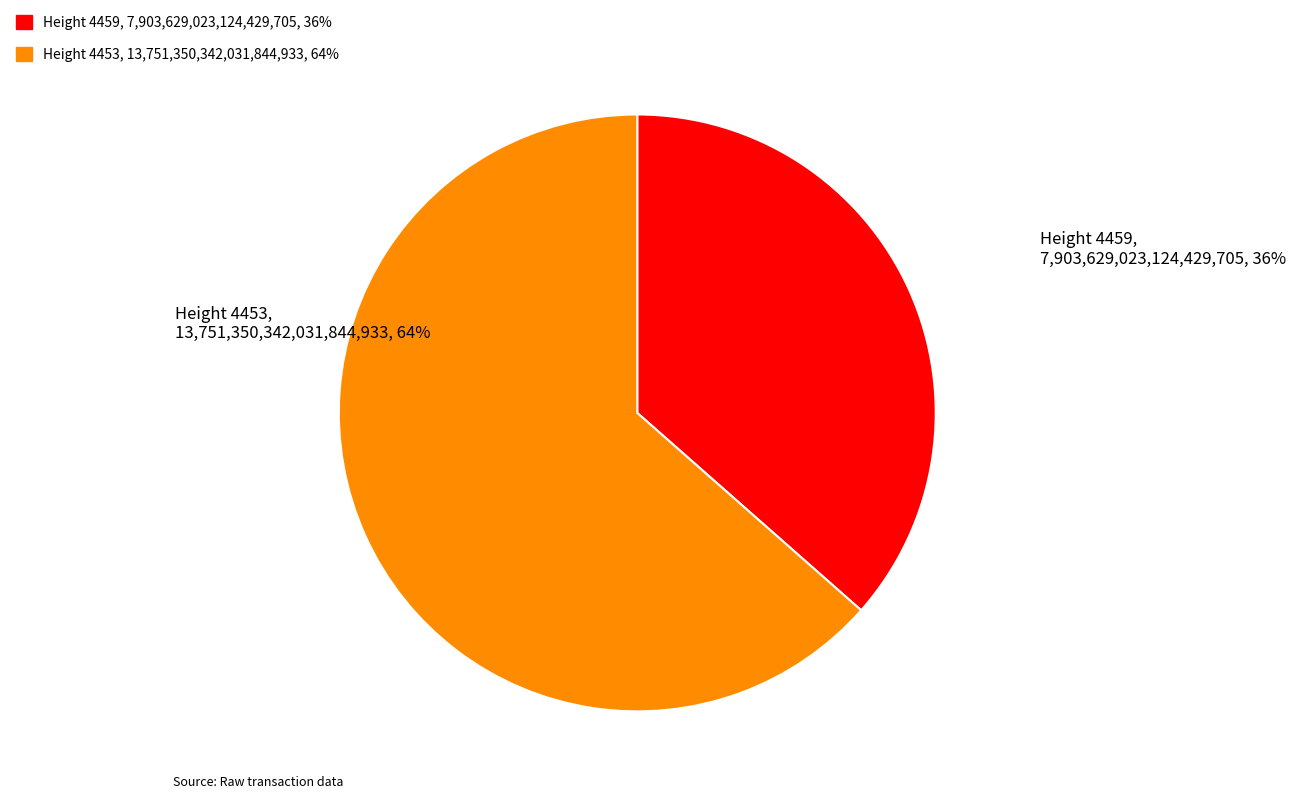

Which slice is the smallest?

4459